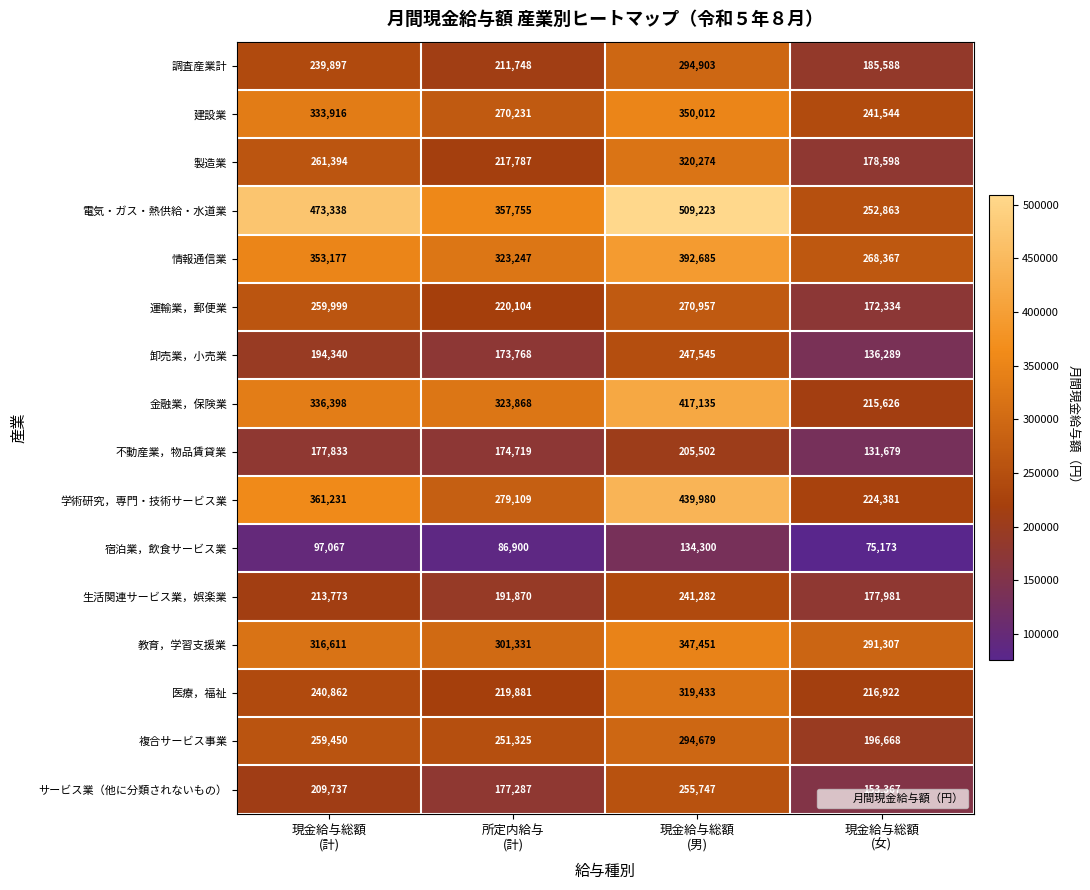

The value of 不動産業，物品賃貸業 at 現金給与総額 (女) is 61331. True or false?

False